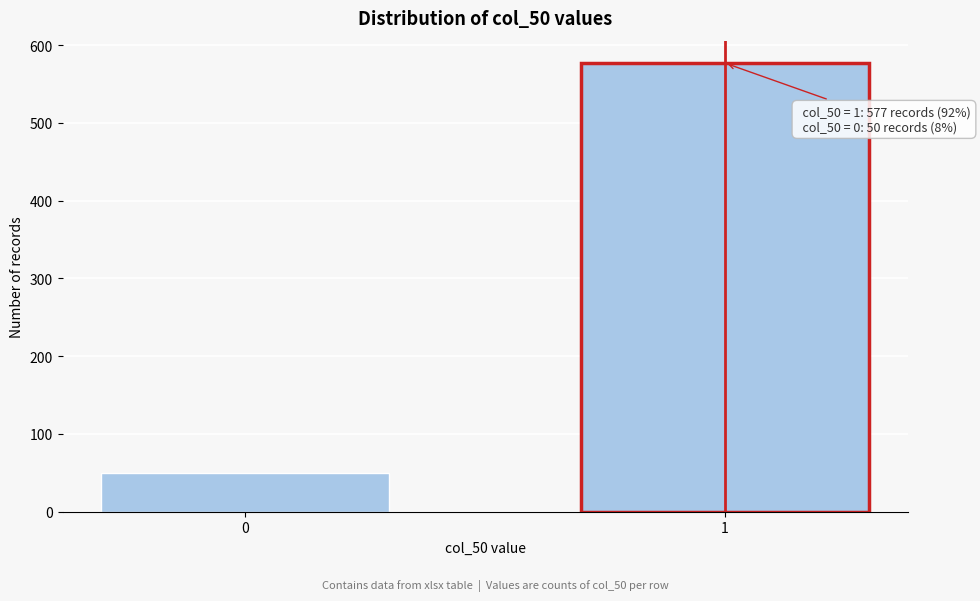

Reading left to right, extract all data points from this chart.

0=50	1=577